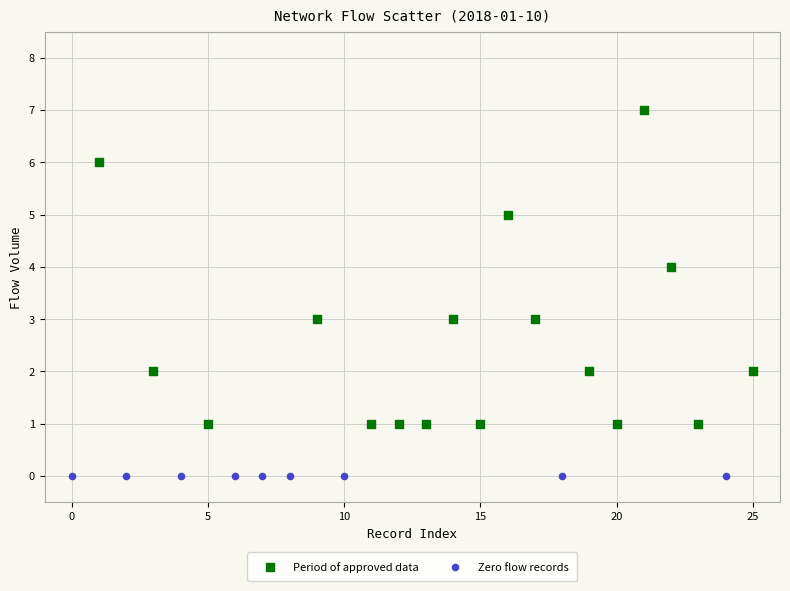

Which series reaches the minimum Y coordinate?

Zero flow records